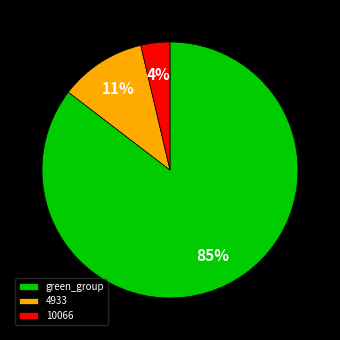

The 10066 slice represents 15% of the pie. True or false?

False